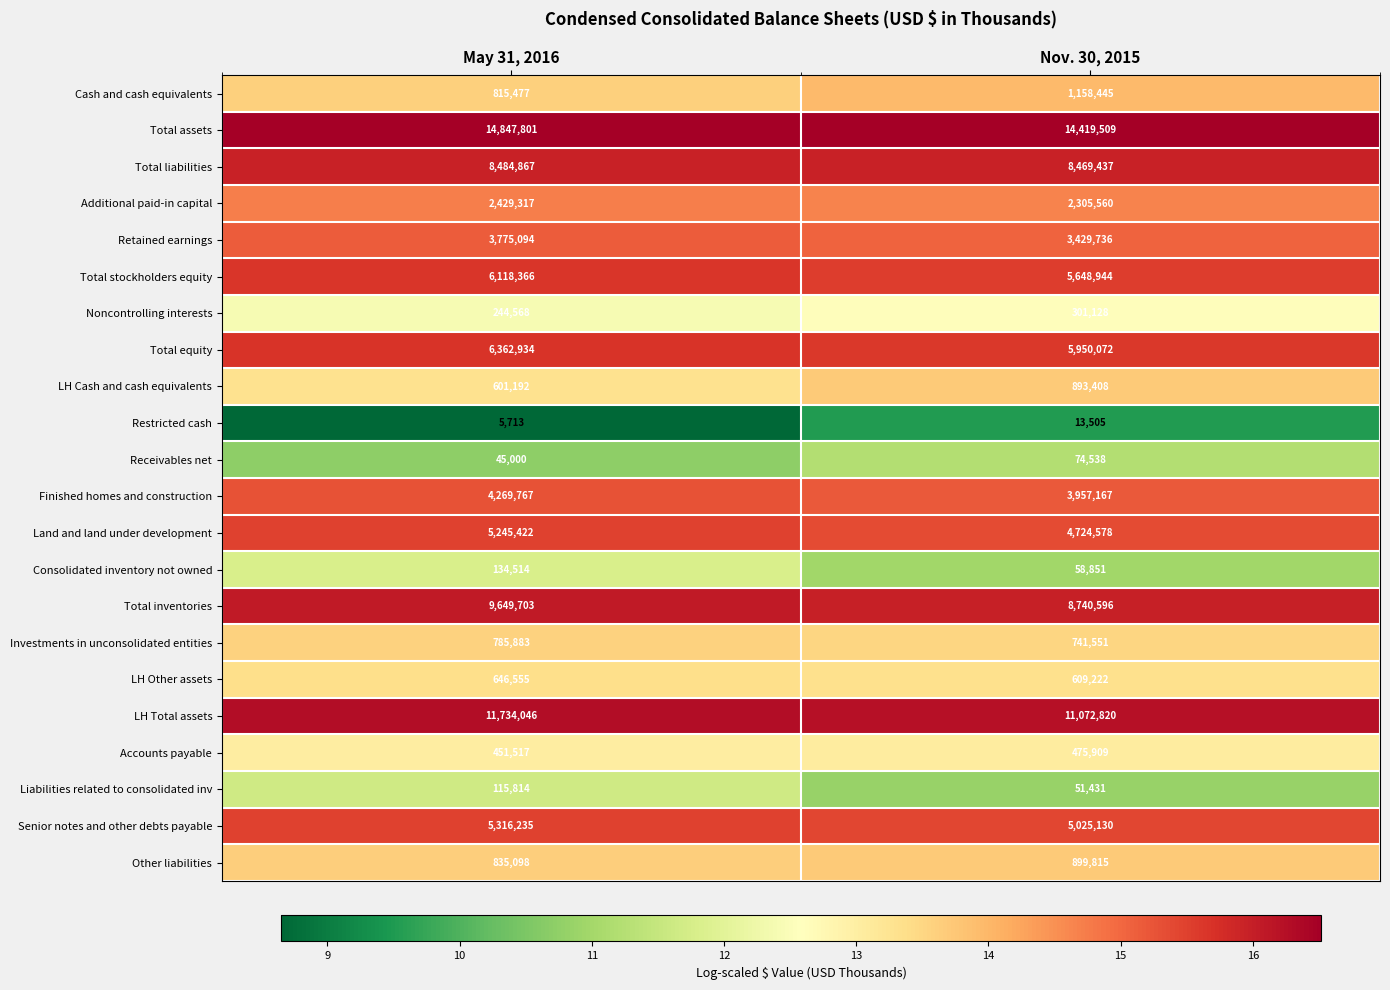

Is it true that Total inventories equals 9649703 at May 31, 2016?

True